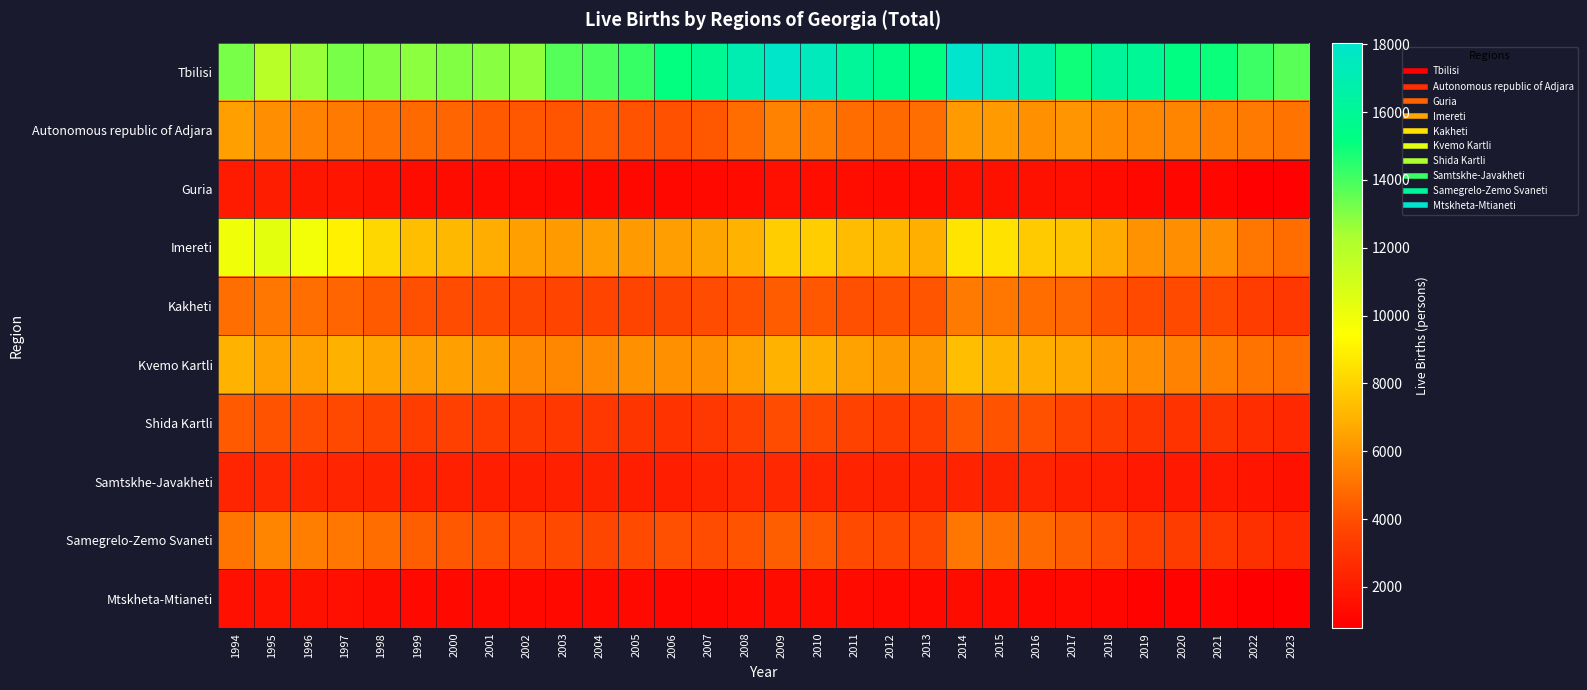

Which series changed the most between 2000 and 2014?

Tbilisi